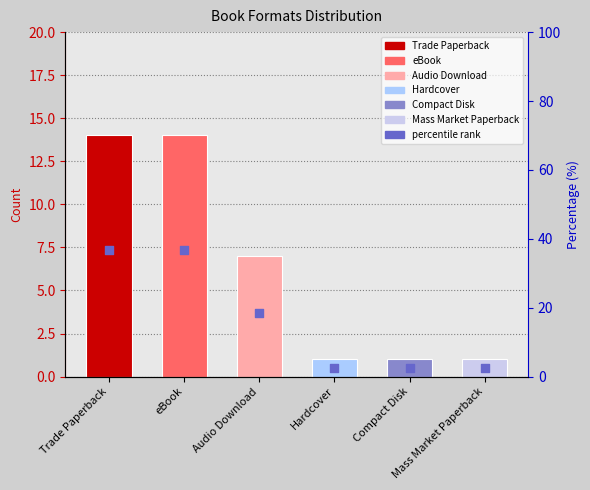

What is the change in value from Trade Paperback to Audio Download?

-18.4